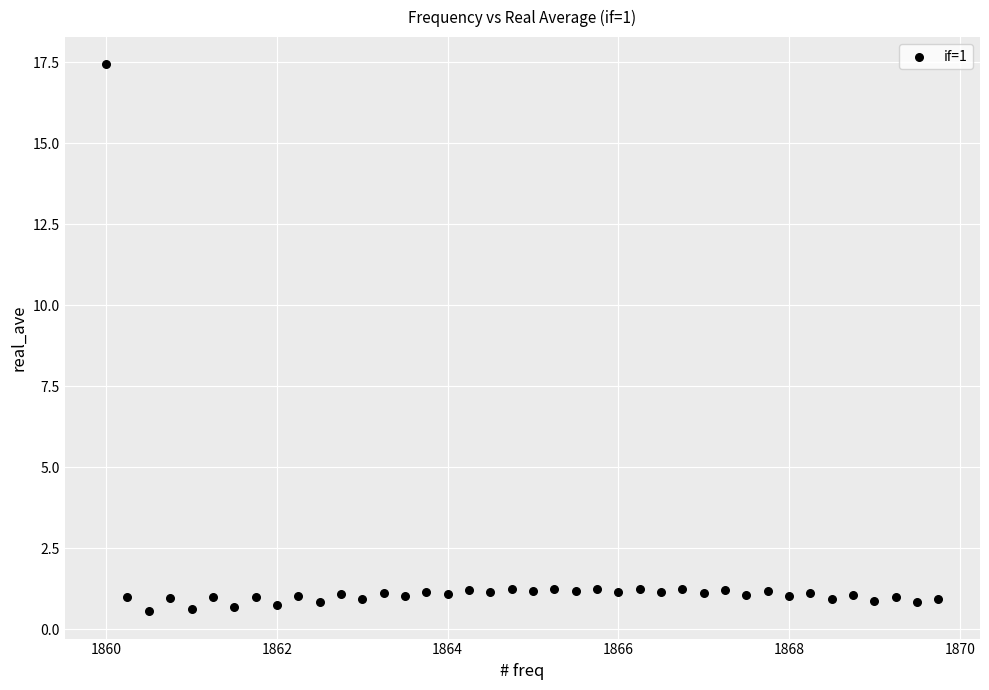

What is the range of X values (max minus min)?

9.8